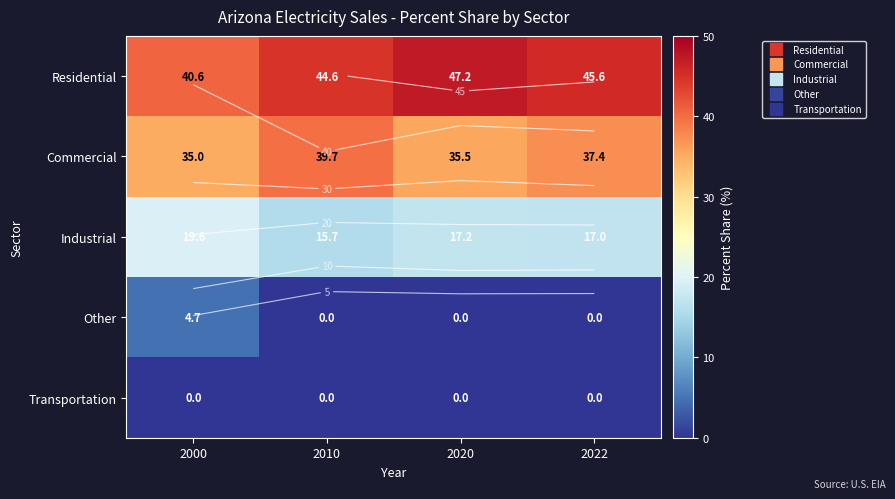

Which has a higher value, 2010 or 2000?

2010